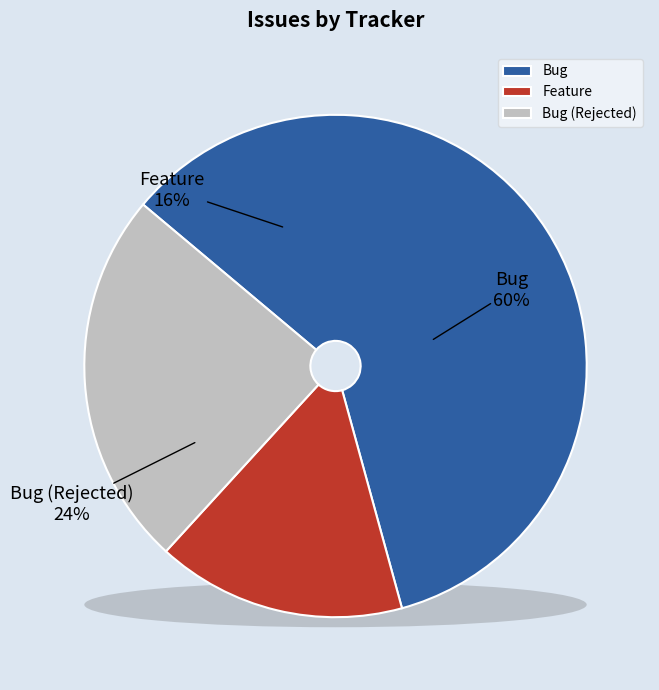

Which category accounts for the majority?

Bug